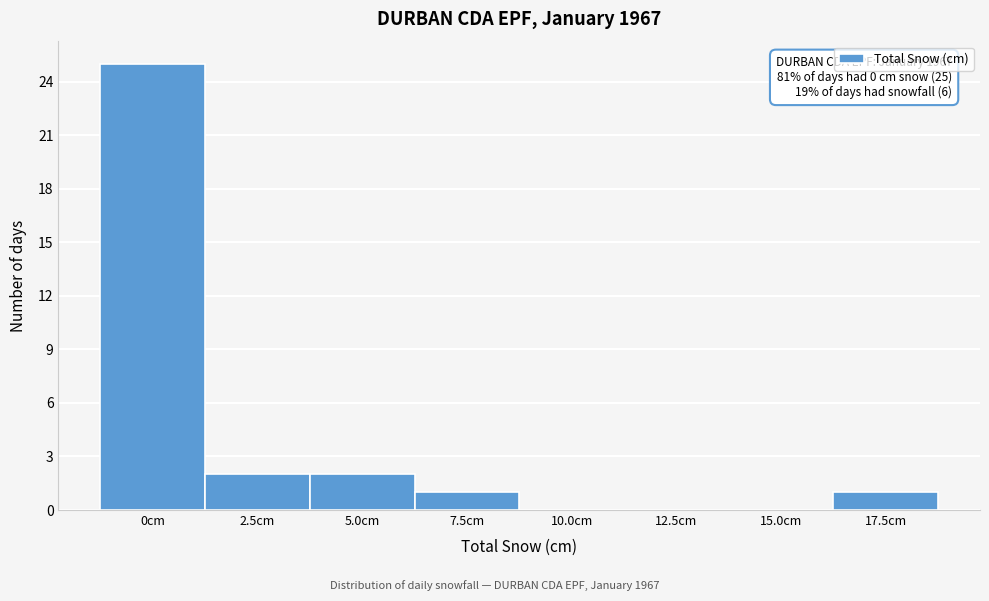

Reading left to right, list all the values displayed in this chart.

0cm=25	2.5cm=2	5.0cm=2	7.5cm=1	10.0cm=0	12.5cm=0	15.0cm=0	17.5cm=1